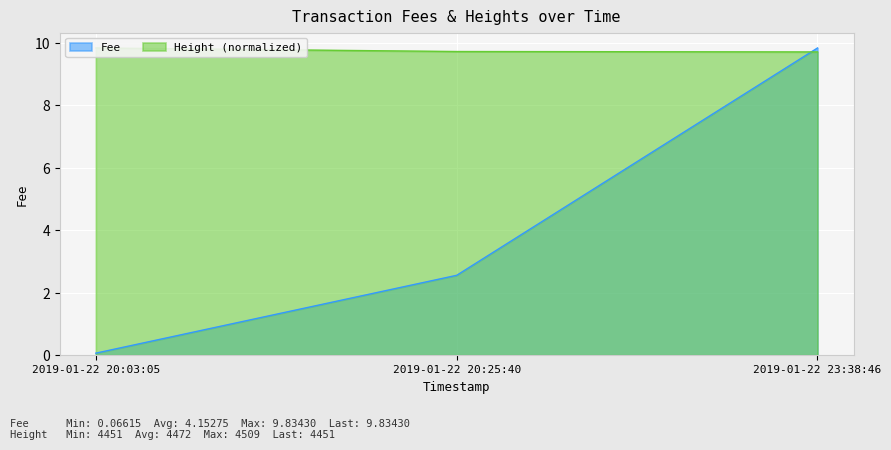

The Fee series shows 2.6 at 2019-01-22 20:25:40. True or false?

True